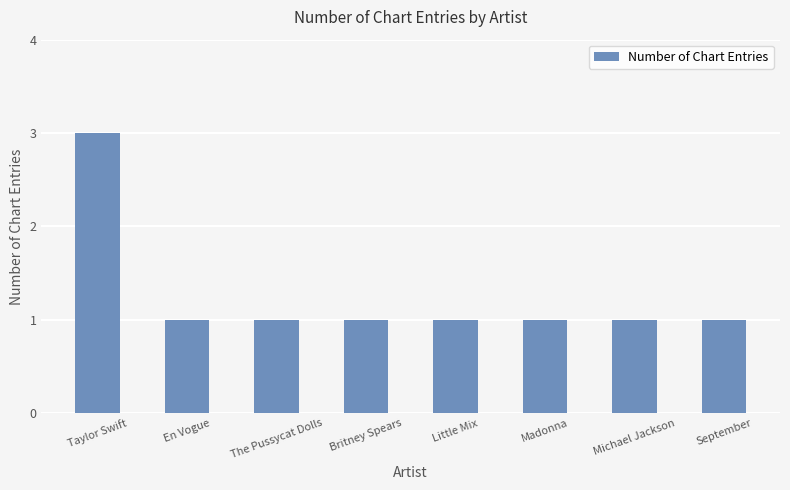

Count the values in the range 1 to 2.

7